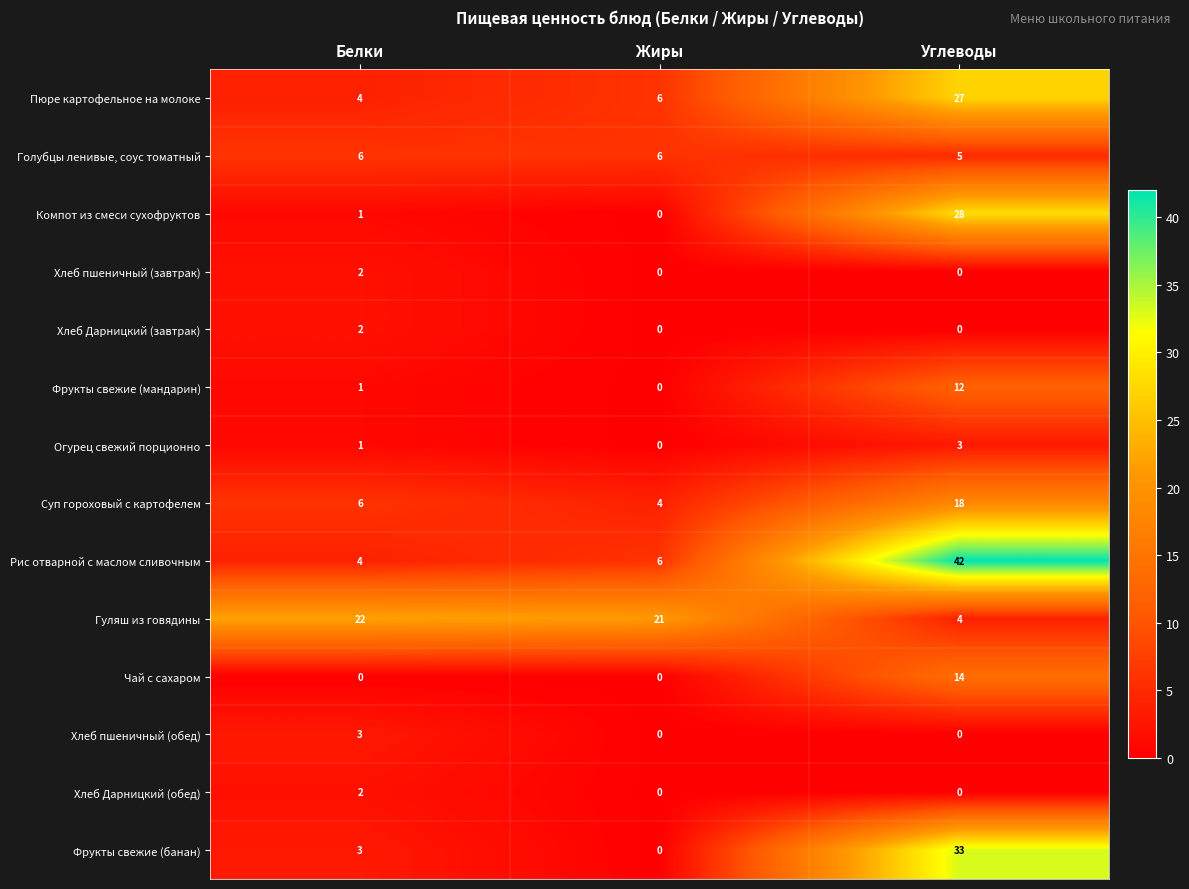

Read the Голубцы ленивые, соус томатный value at Белки.

6